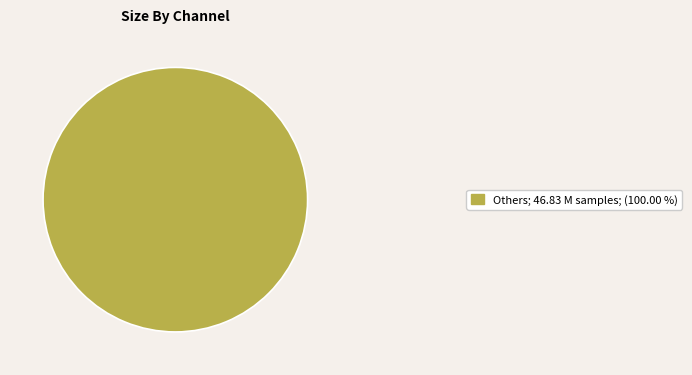

Does any single category account for the majority?

Yes